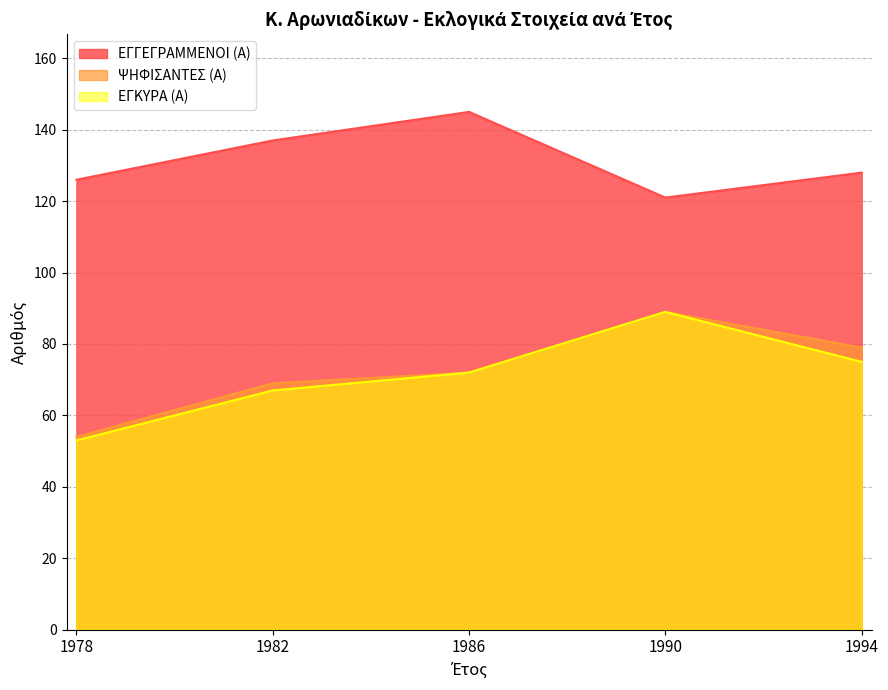

Reading left to right, transcribe all the data shown in this chart.

ΕΓΓΕΓΡΑΜΜΕΝΟΙ (Α): 1978=126	1982=137	1986=145	1990=121	1994=128
ΨΗΦΙΣΑΝΤΕΣ (Α): 1978=54	1982=69	1986=72	1990=89	1994=79
ΕΓΚΥΡΑ (Α): 1978=53	1982=67	1986=72	1990=89	1994=75